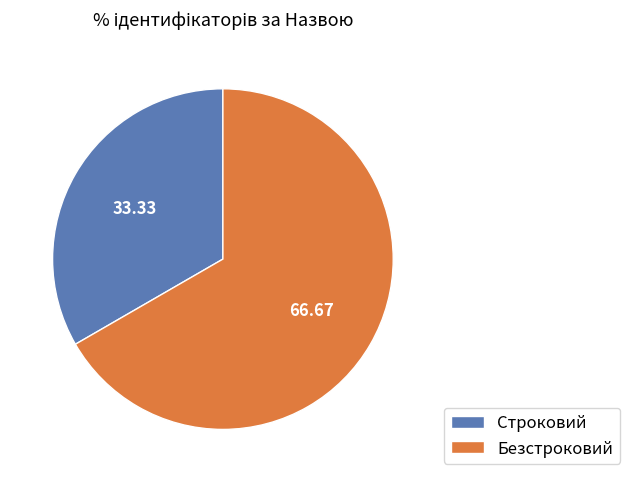

Approximately how many times larger is the value at Строковий compared to Безстроковий?

0.5